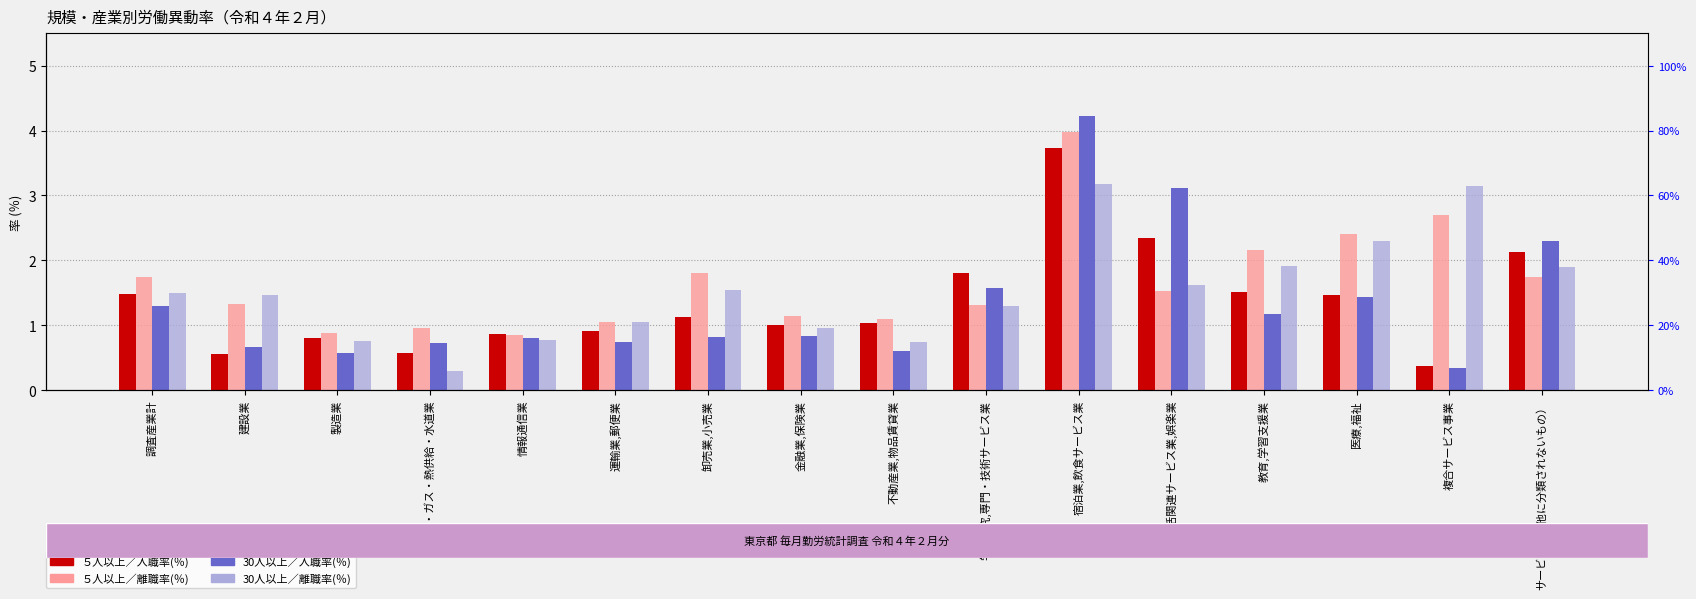

True or false: 30人以上／離職率(％) has a value of 2.4 at 調査産業計.

False